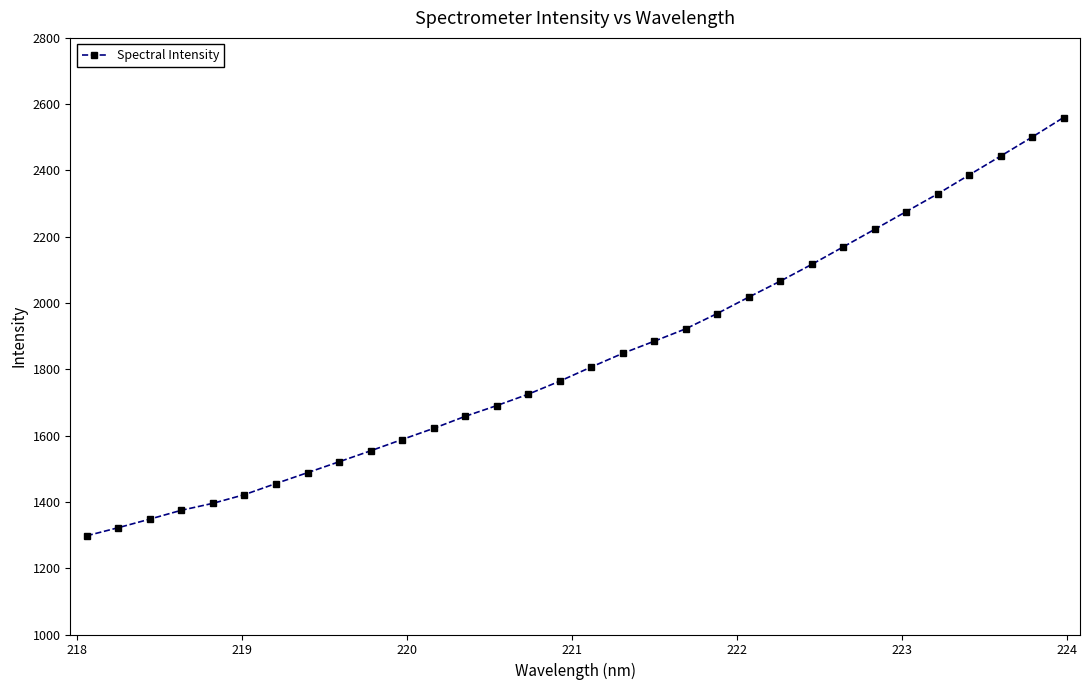

What is the minimum value shown in the chart?

1297.9